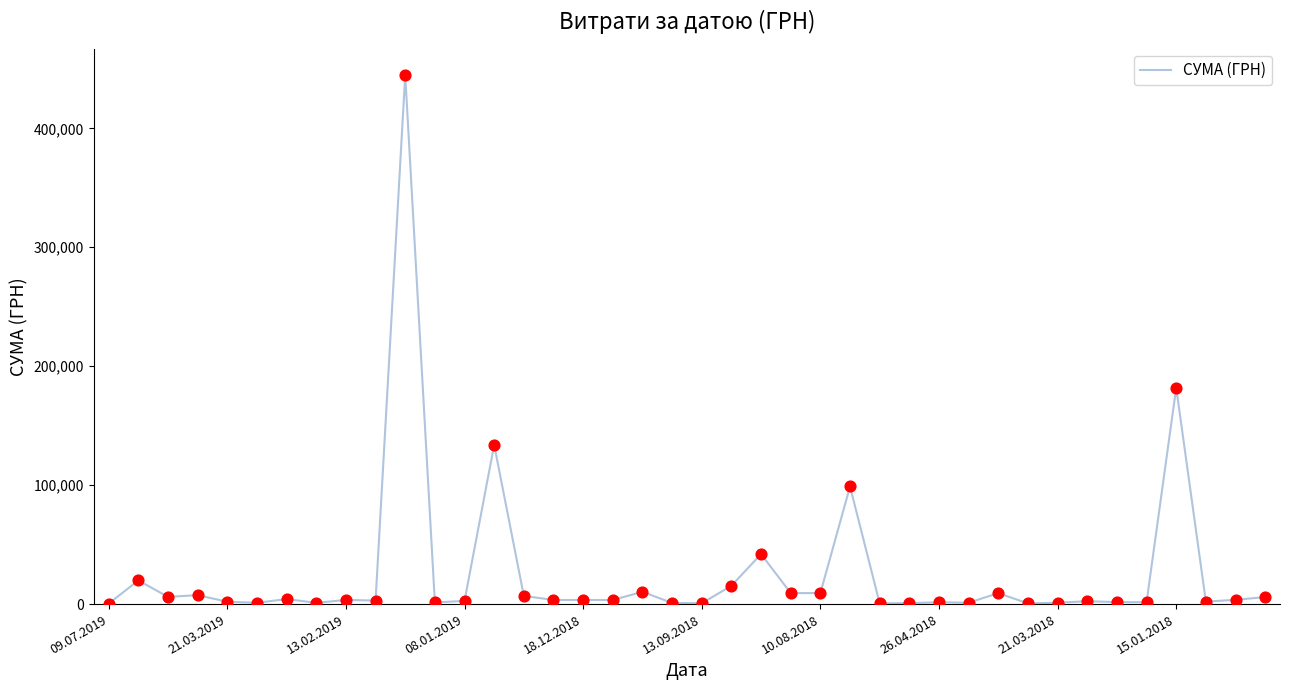

What is the difference between the maximum and minimum values?

444498.9